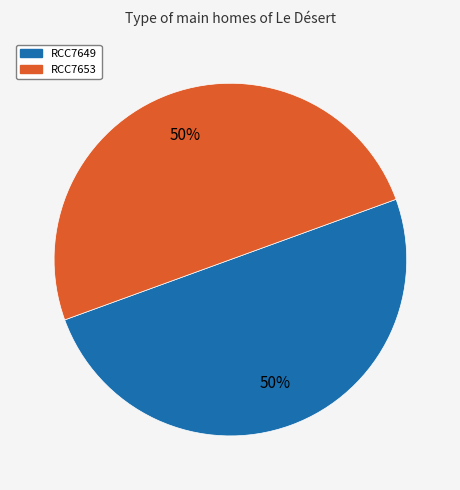

Combined, do RCC7653 and RCC7649 account for over 50%?

Yes